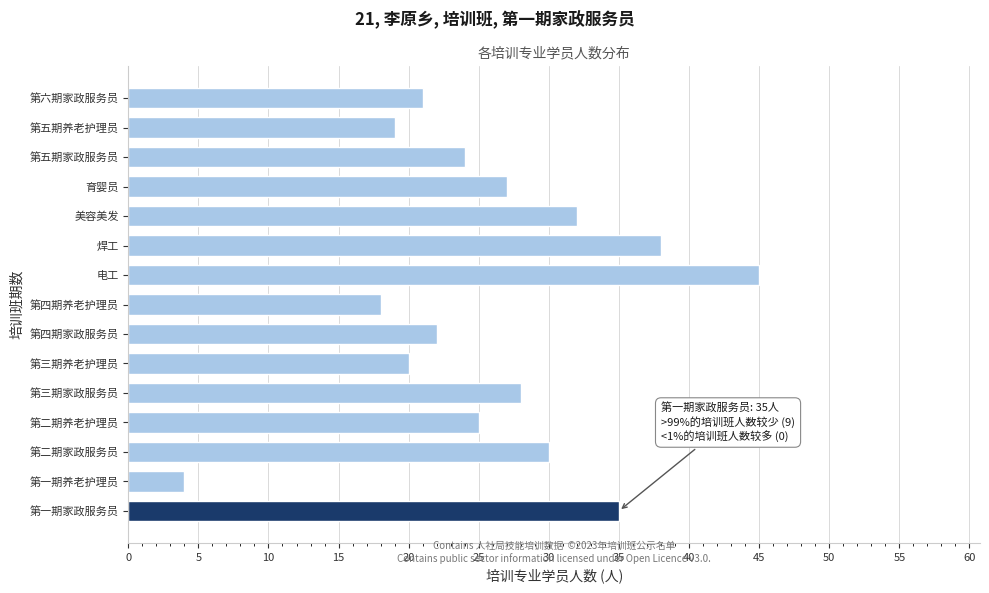

Reading top to bottom, what are all the values shown in this chart?

21	19	24	27	32	38	45	18	22	20	28	25	30	4	35